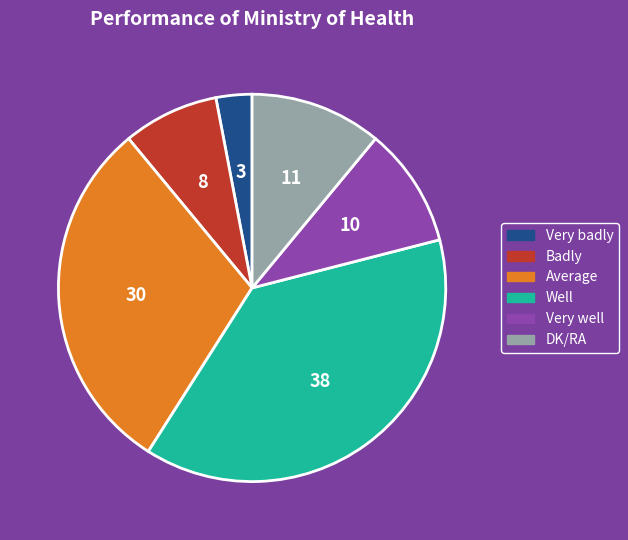

Rank the categories by value from lowest to highest.

Very badly, Badly, Very well, DK/RA, Average, Well